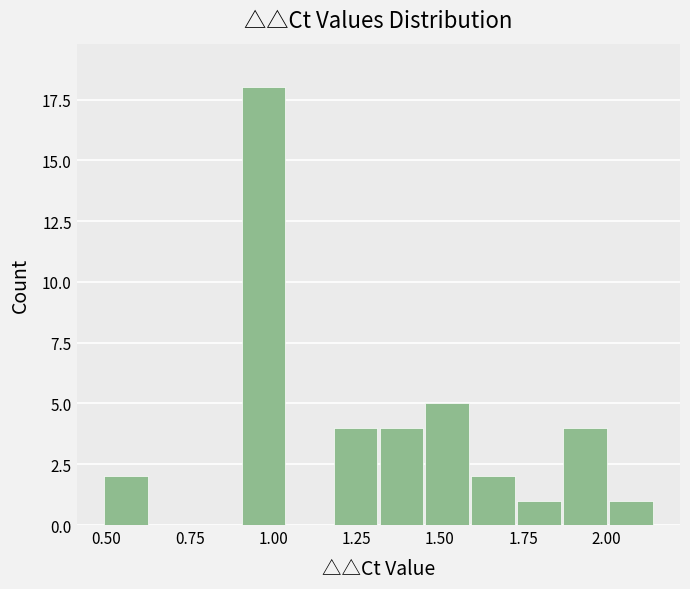

Around what value on the x-axis is the tallest bar? Give the approximate position of its centre, as read against the axis.

0.95